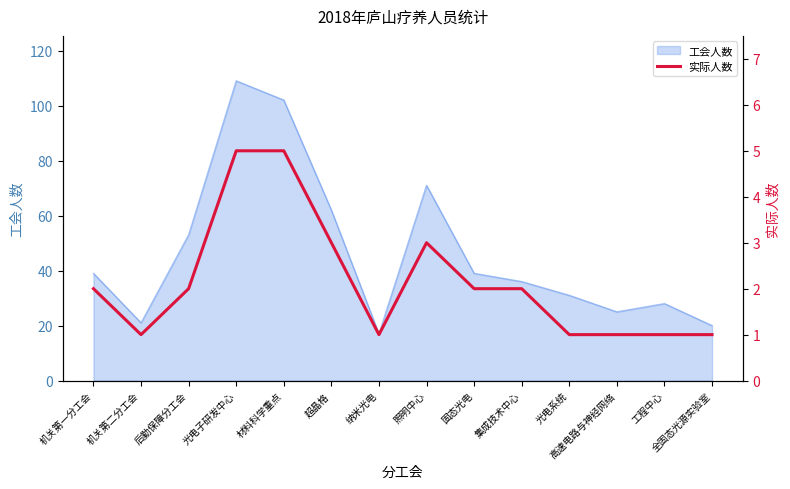

Reading left to right, transcribe all the data shown in this chart.

机关第一分工会=2	机关第二分工会=1	后勤保障分工会=2	光电子研发中心=5	材料科学重点=5	超晶格=3	纳米光电=1	照明中心=3	固态光电=2	集成技术中心=2	光电系统=1	高速电路与神经网络=1	工程中心=1	全固态光源实验室=1